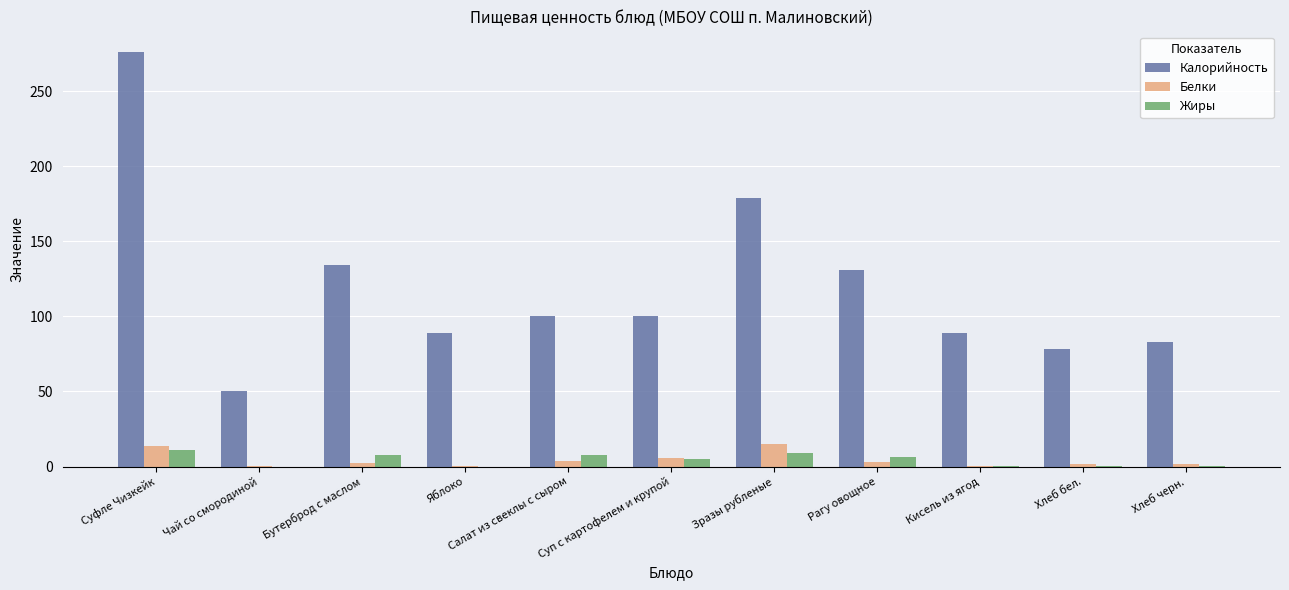

What is the greatest value displayed?

276.0